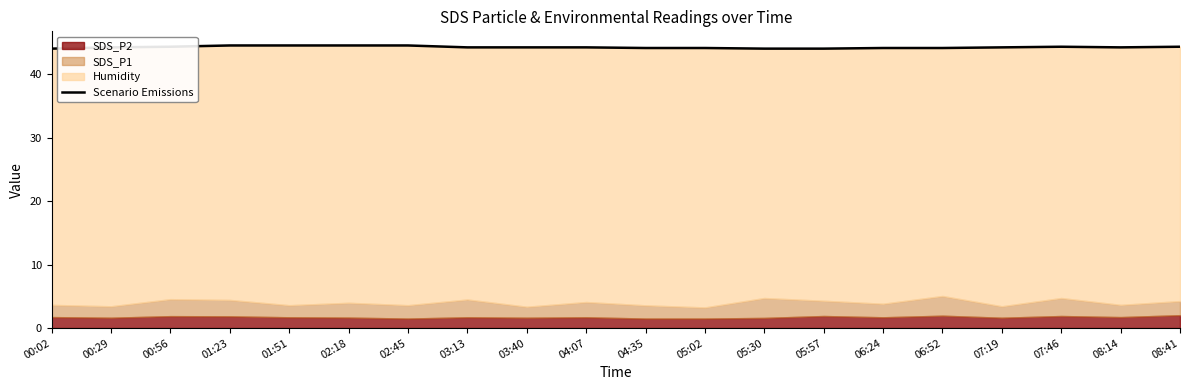

Reading right to left, list all the values displayed in this chart.

44.3	44.2	44.3	44.2	44.1	44.1	44.0	44.0	44.1	44.1	44.2	44.2	44.2	44.5	44.5	44.5	44.5	44.3	44.2	44.0